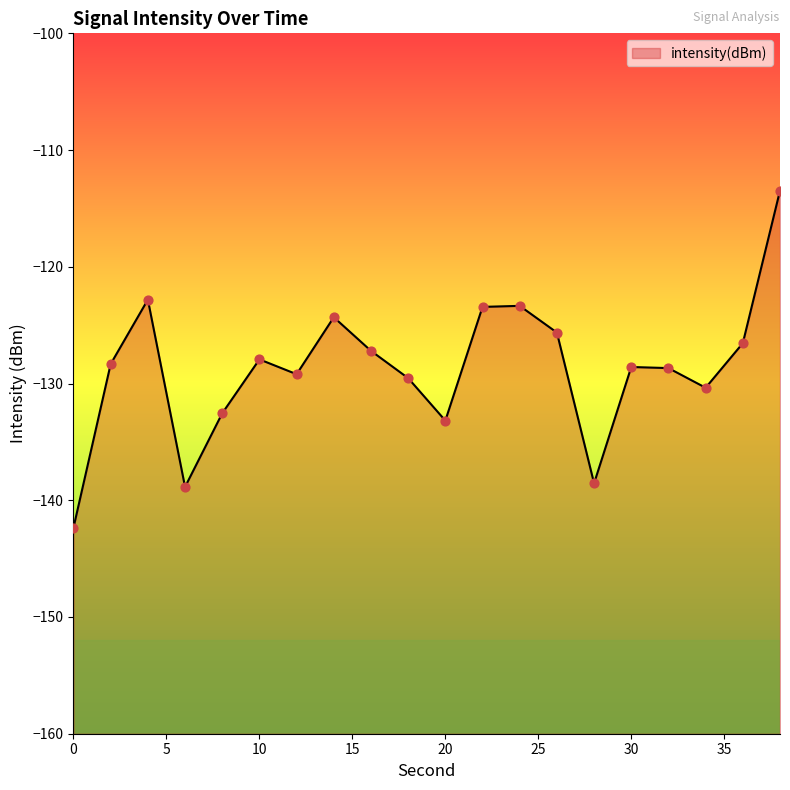

Between 14 and 10, which is larger?

14